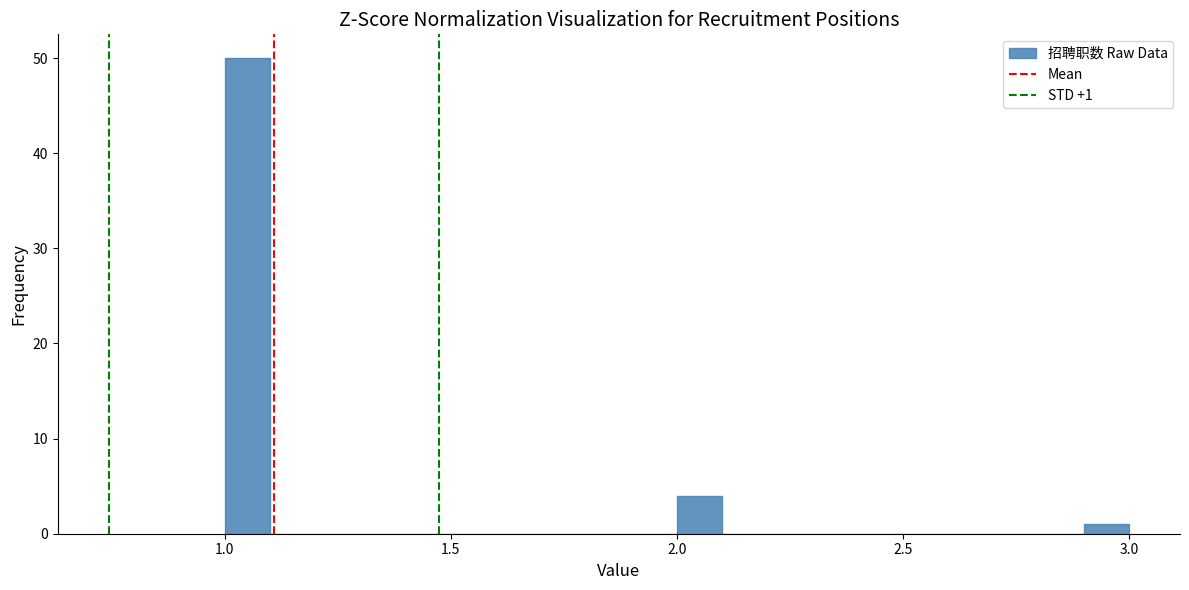

Around what value on the x-axis is the tallest bar? Give the approximate position of its centre, as read against the axis.

1.05